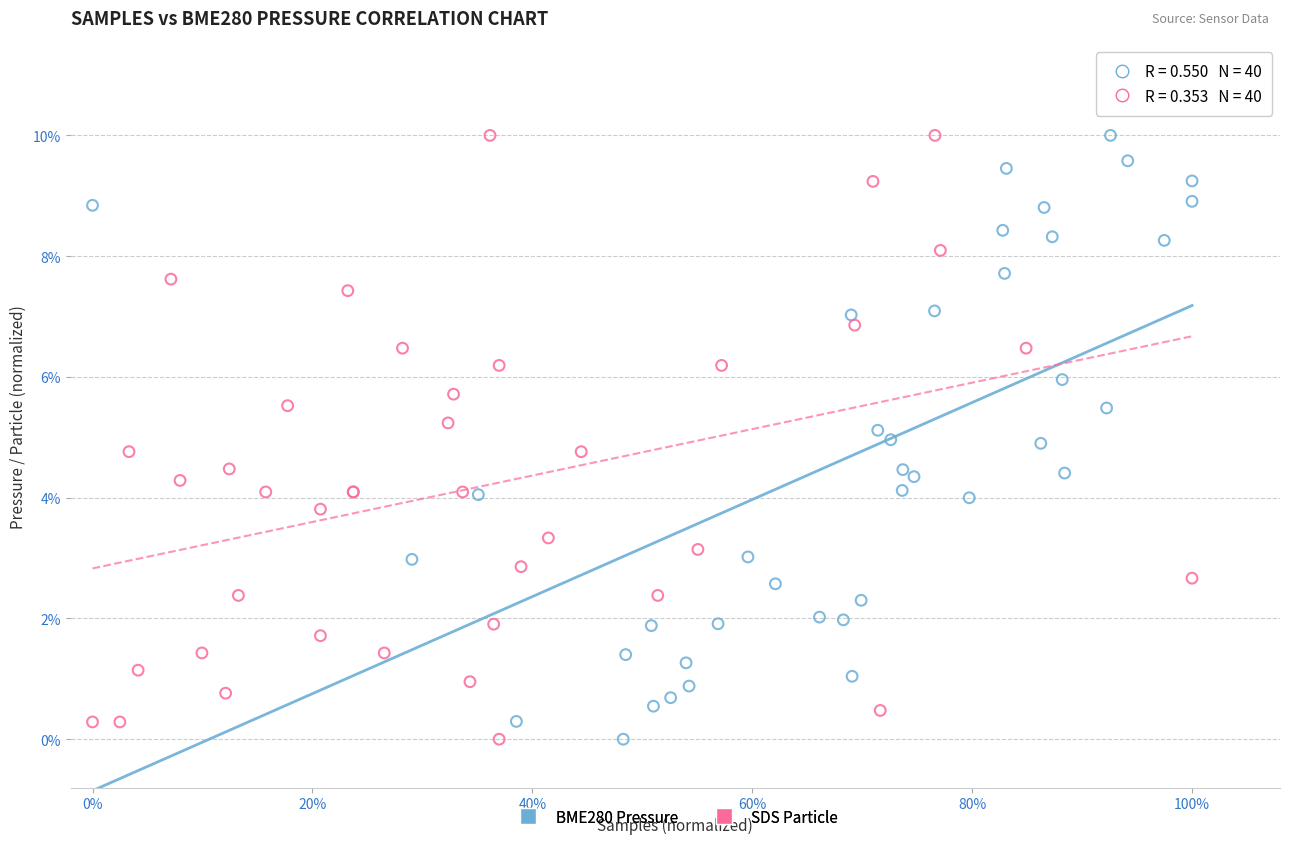

What are all the series names shown in the legend?

BME280 Pressure, SDS Particle